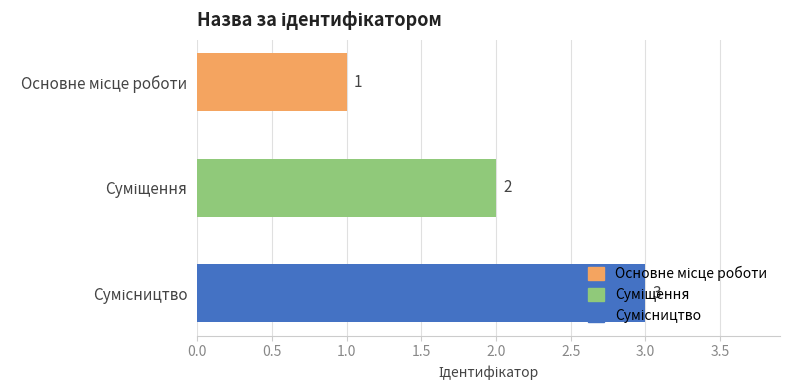

Count the values in the range 1 to 3.

3